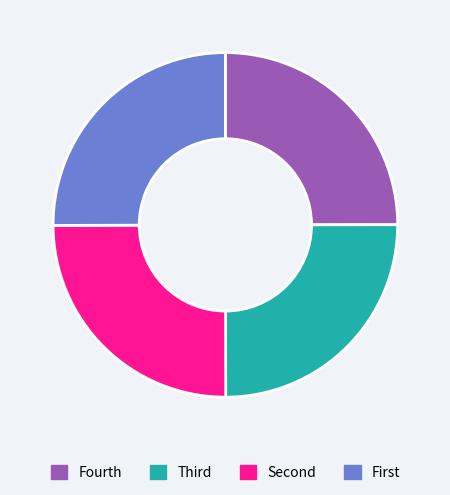

Is it true that Fourth is 17% of the pie?

False